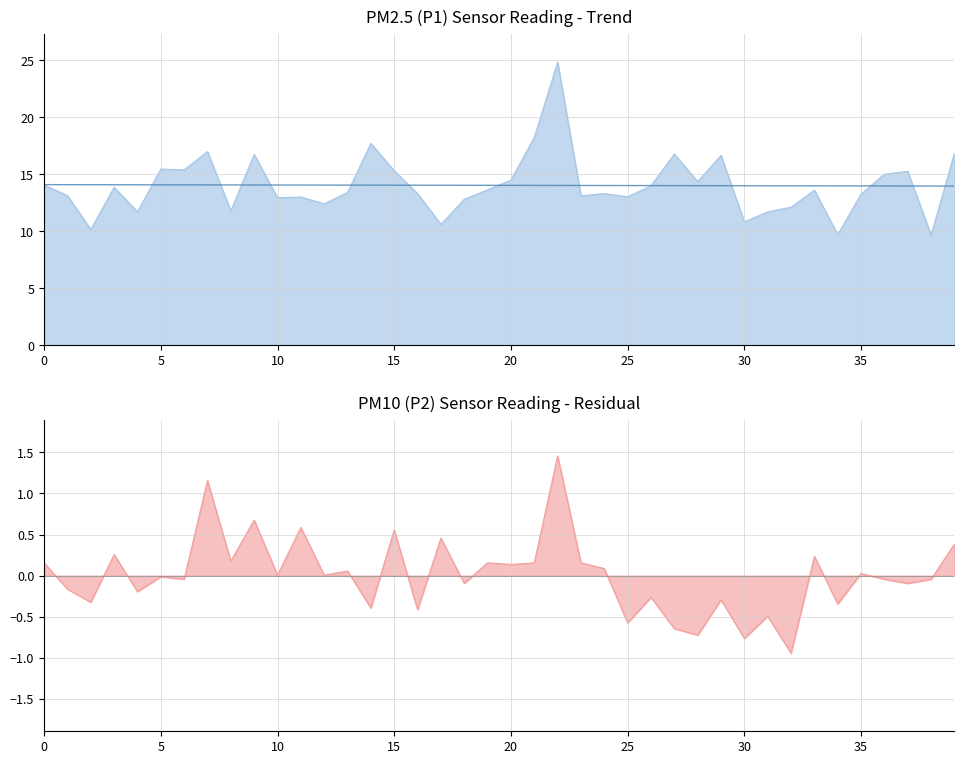

Which series has the largest total across all categories?

P1